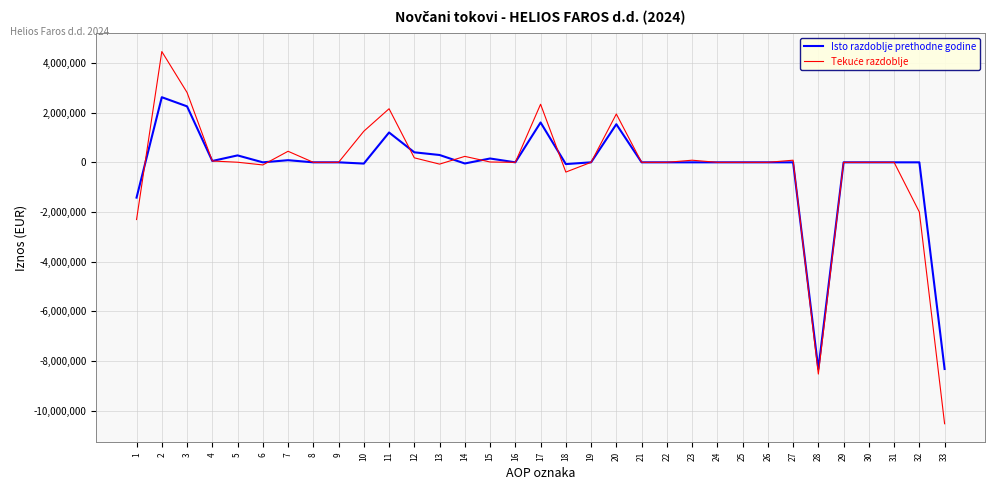

At which category is the sum across all series the highest?

2